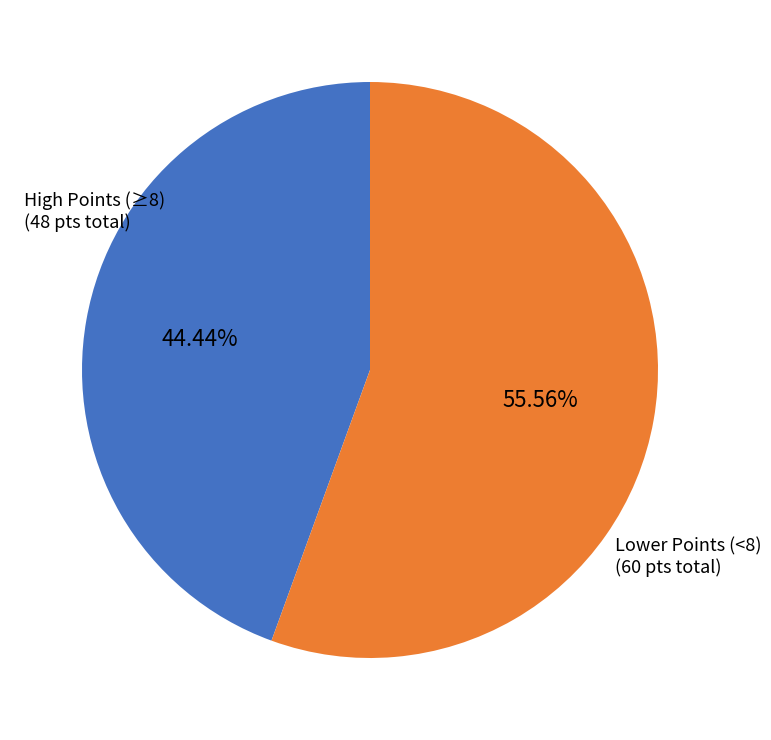

Rank the categories by value from lowest to highest.

High Points (≥8) (48 pts total), Lower Points (<8) (60 pts total)